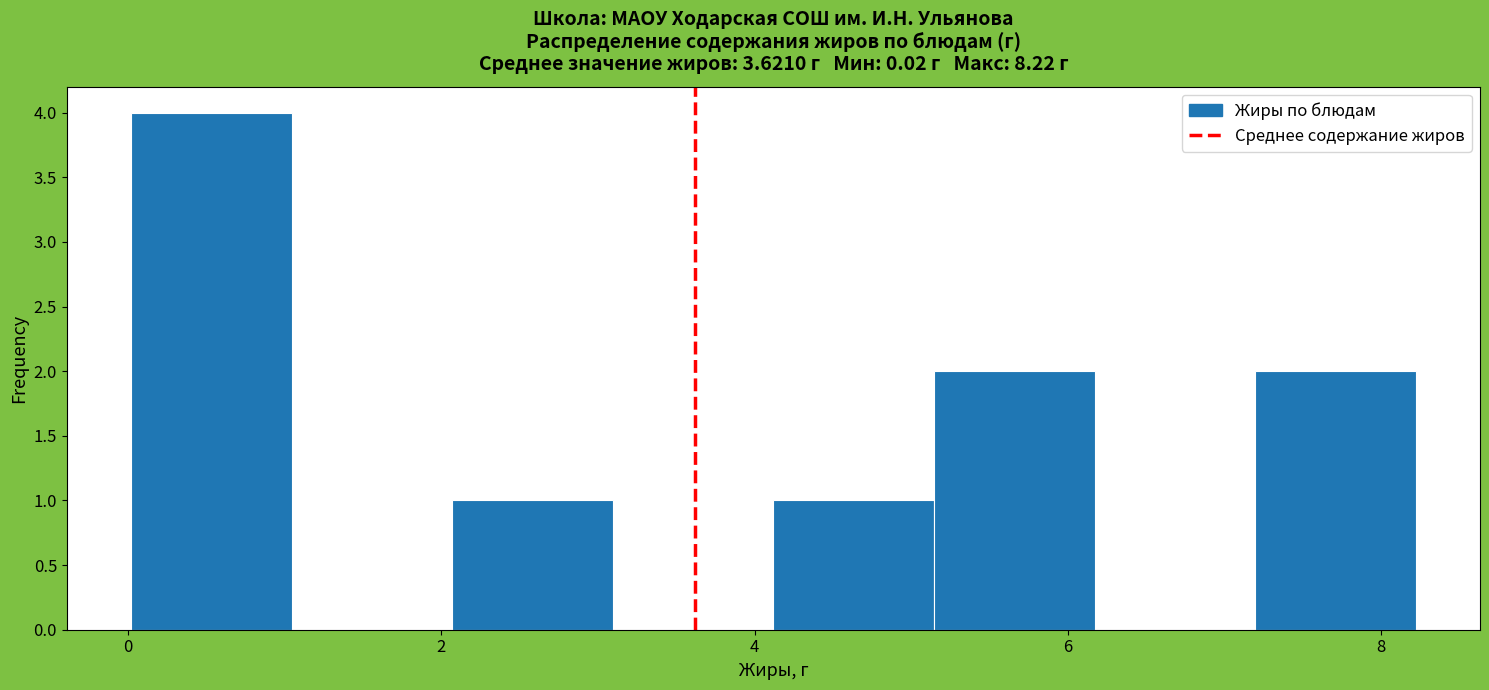

What is the height of the bar covering 4.2 to 5.2 on the x-axis? Neither the bar edges nor the heights are printed on the chart, so give them approximately, as read against the axes.

1